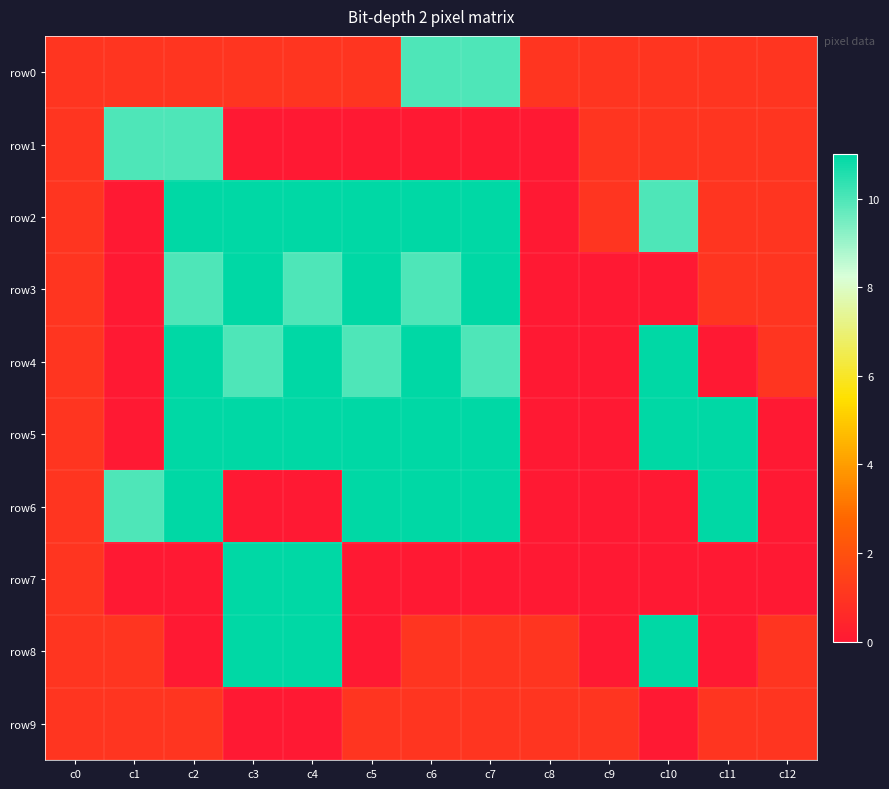

What is the total value across all series at c7?

66